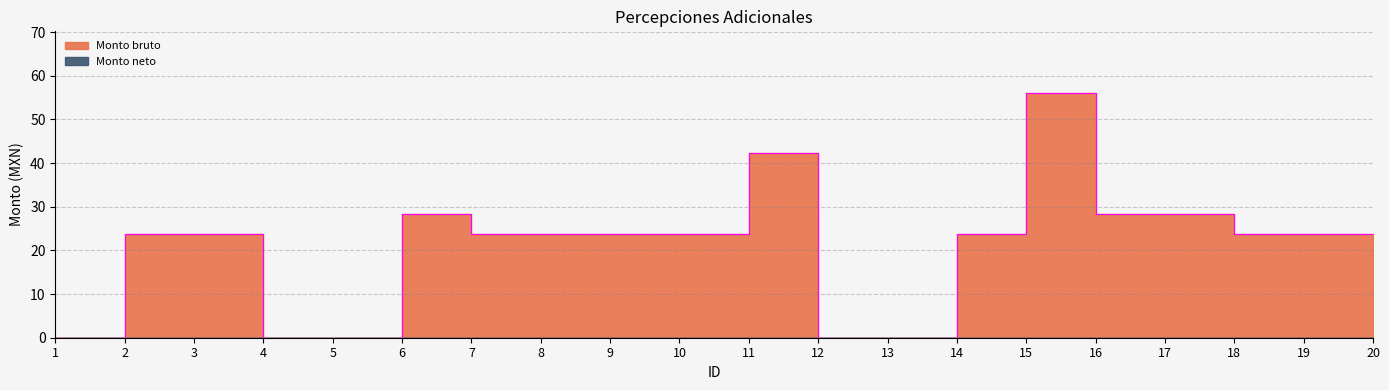

How many lines are shown in the chart?

1